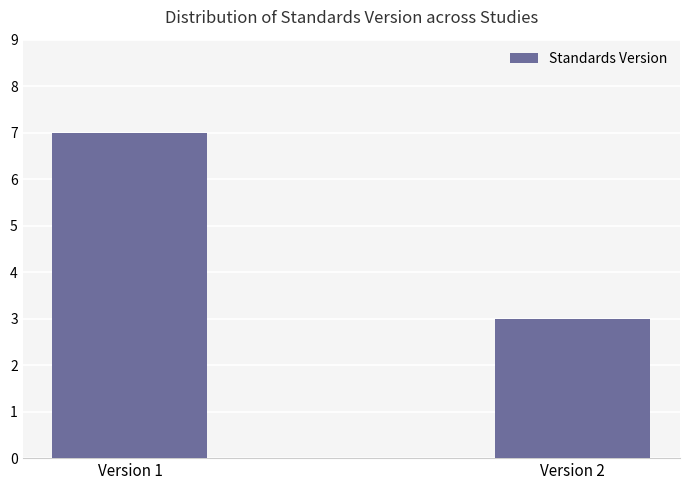

How many values are between 3 and 7?

2